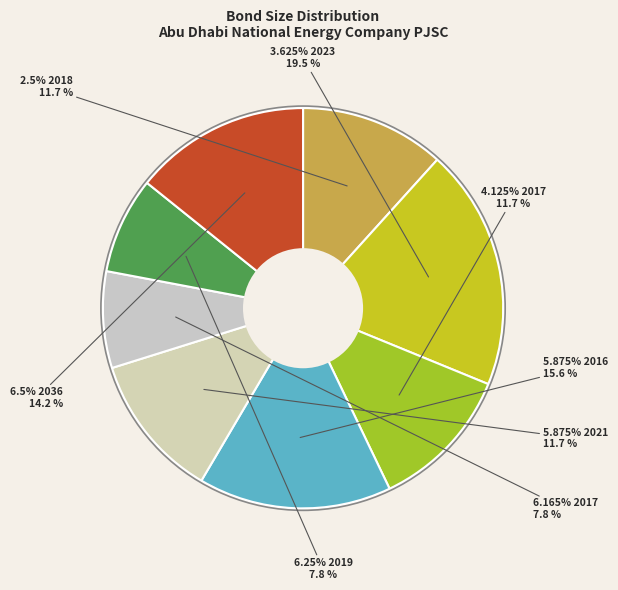

To the nearest percent, what portion does TAQA 4.125 2017 represent?

12%